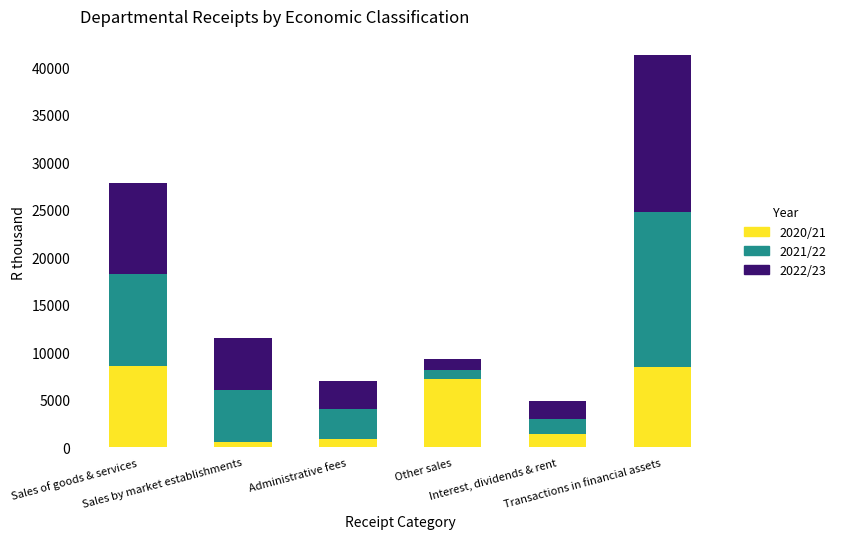

Which series has the largest total across all categories?

2022/23